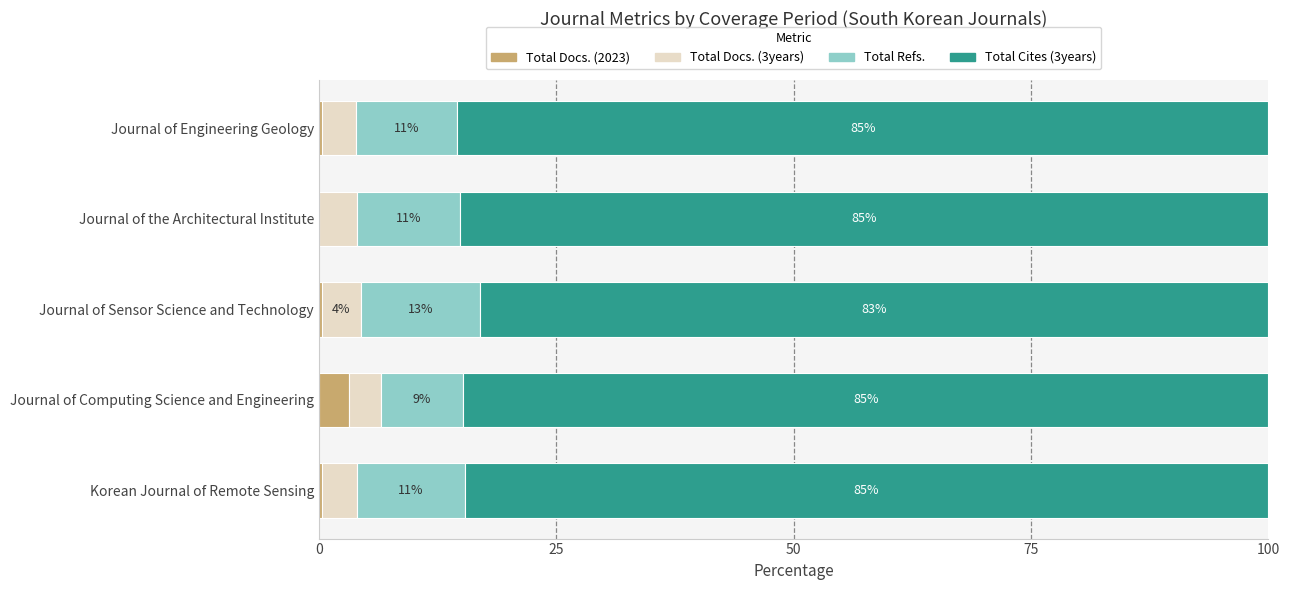

What is the total value across all series at Korean Journal of Remote Sensing?

100.0